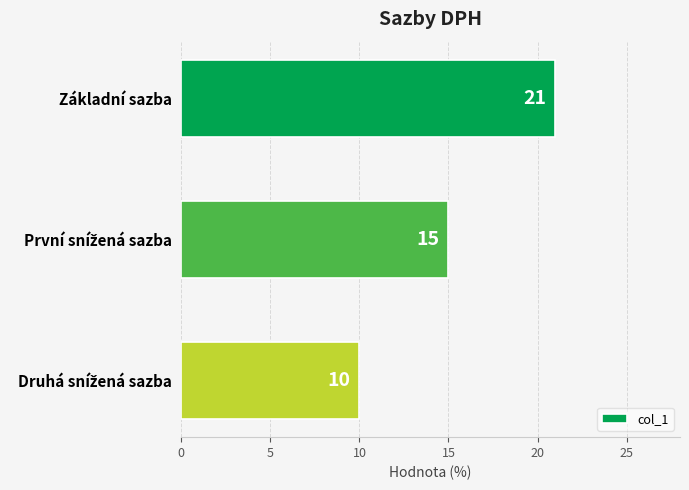

Reading top to bottom, transcribe all the data shown in this chart.

21	15	10